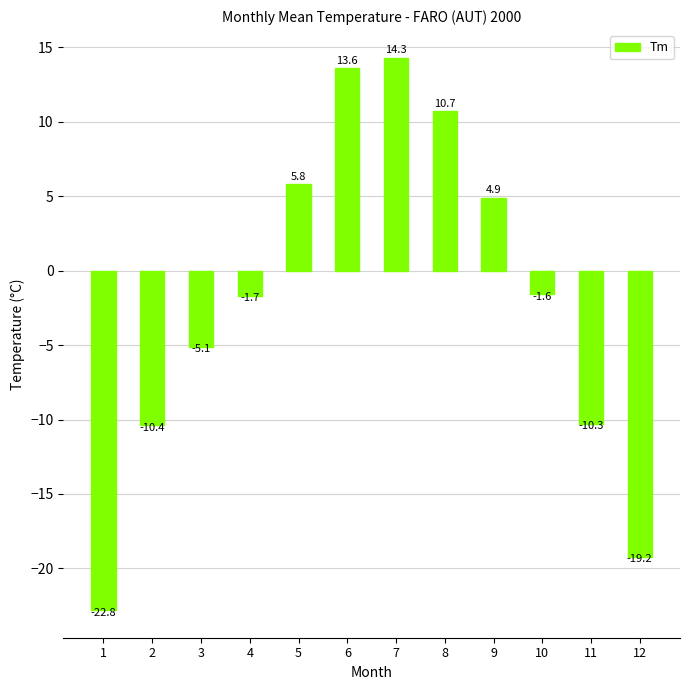

Does the chart contain stacked bars?

No